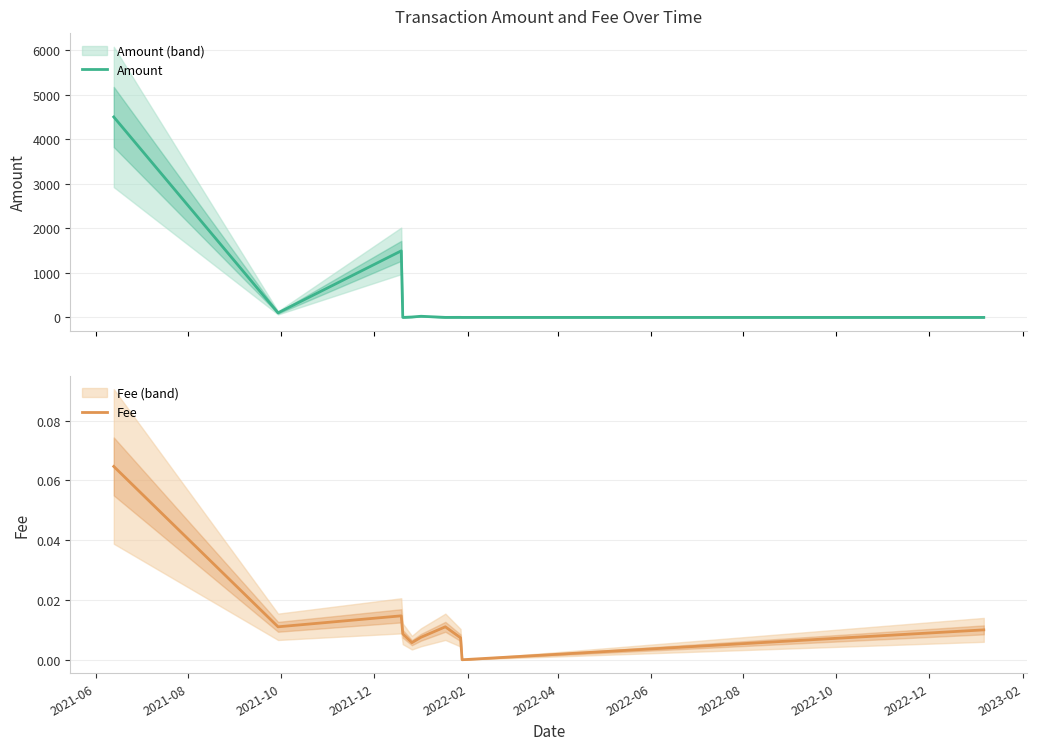

In Fee, how many points are higher than both neighbors (excluding endpoints)?

2